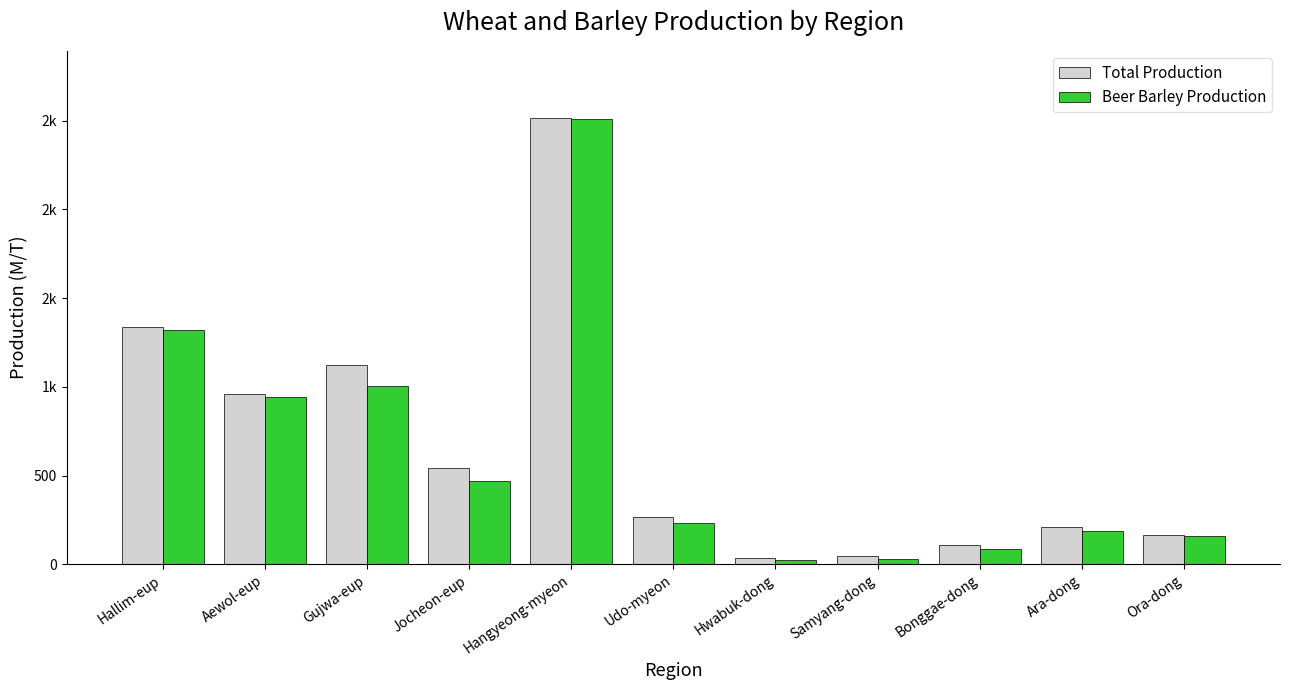

Are the bars horizontal?

No